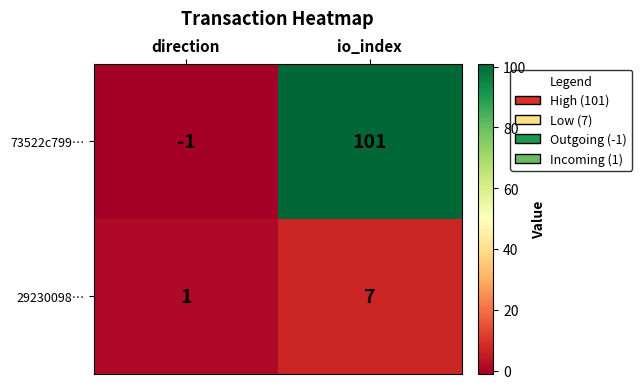

The value of 29230098… at io_index is 10. True or false?

False